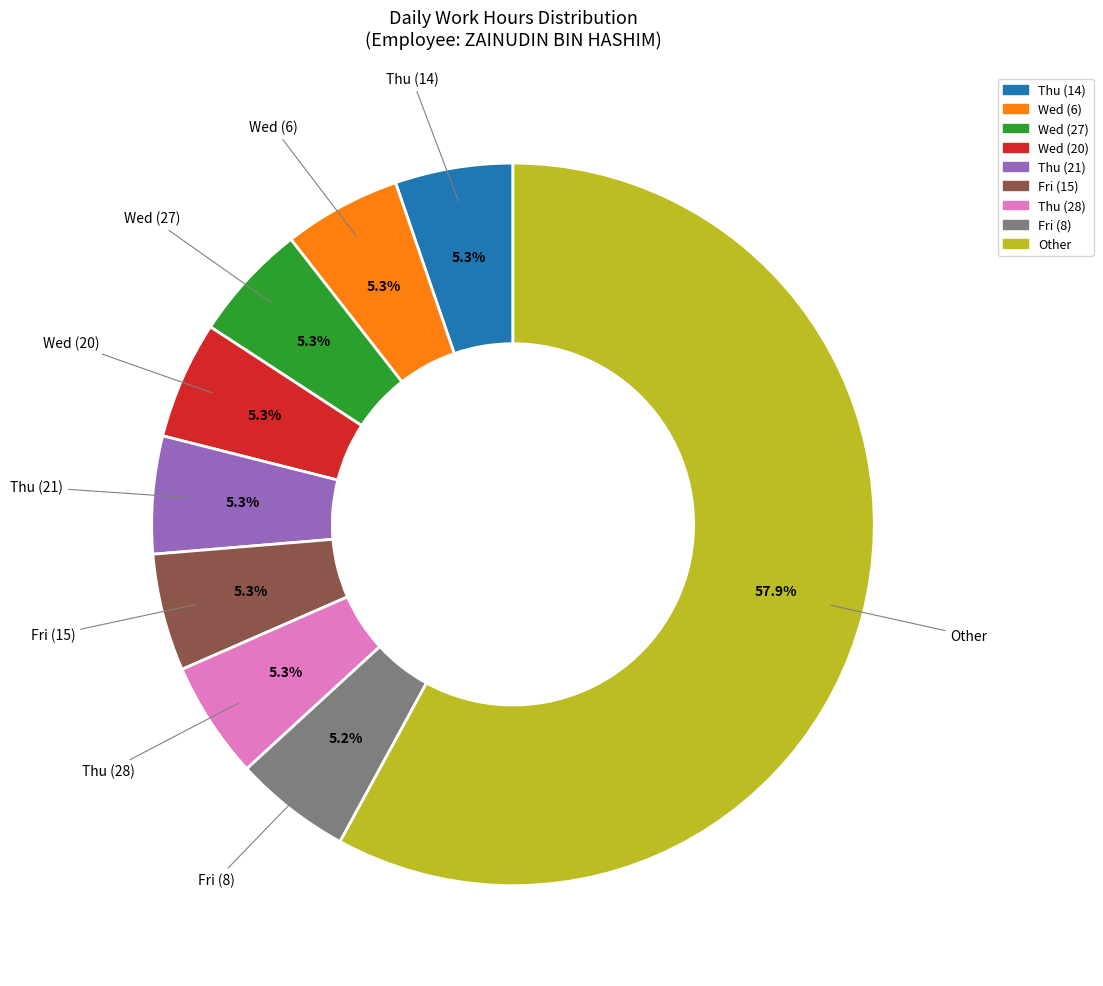

Does any single category account for the majority?

Yes